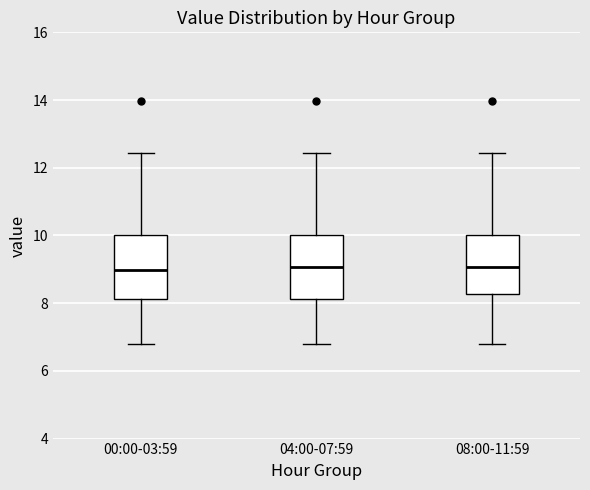

Reading left to right, read every box against the y-axis: the position of its median line, the range the box covers, and the ends of its whiskers. The values are not printed on the chart, so give them approximately, as read against the axis.

00:00-03:59: median 9.0, box 8.2 to 10.0, whiskers 6.8 to 12.4
04:00-07:59: median 9.0, box 8.2 to 10.0, whiskers 6.8 to 12.4
08:00-11:59: median 9.0, box 8.2 to 10.0, whiskers 6.8 to 12.4